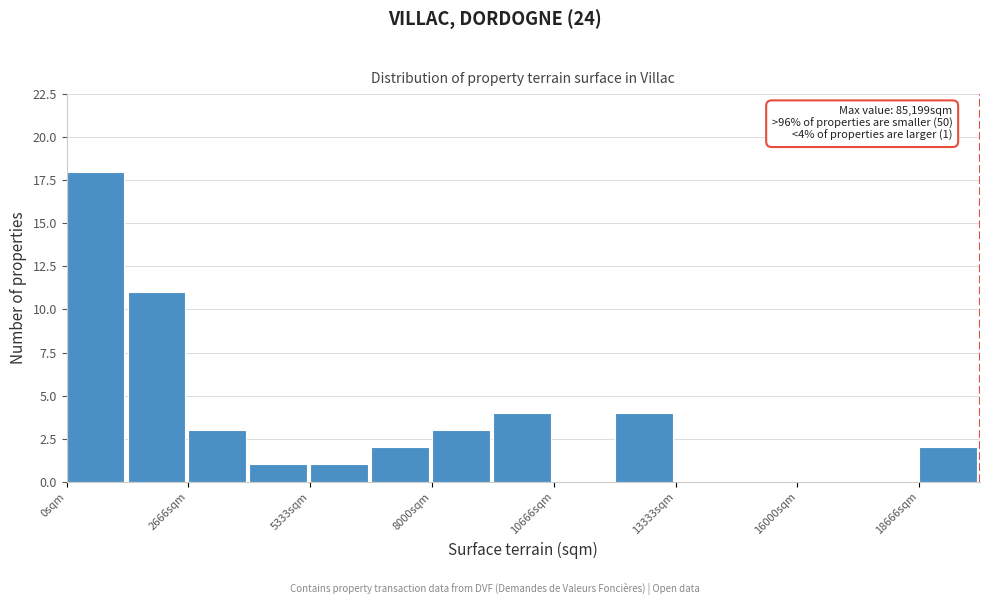

Around what value on the x-axis is the tallest bar? Give the approximate position of its centre, as read against the axis.

500